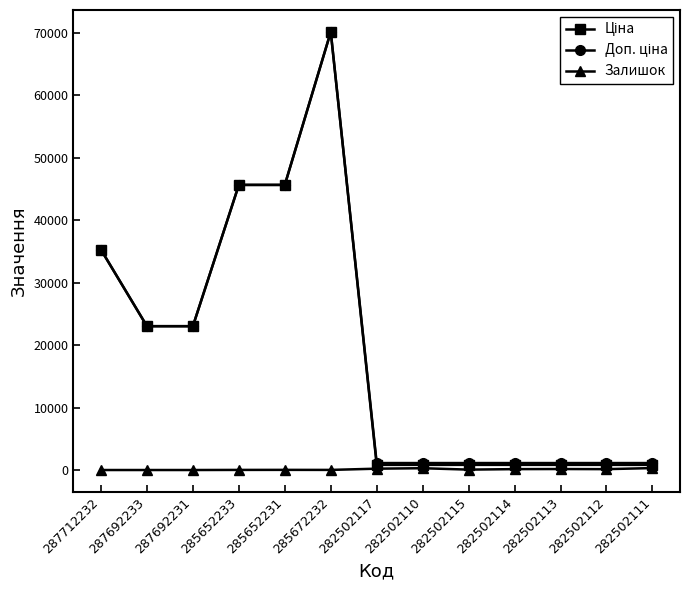

At how many categories does at least one series exceed 37776?

3